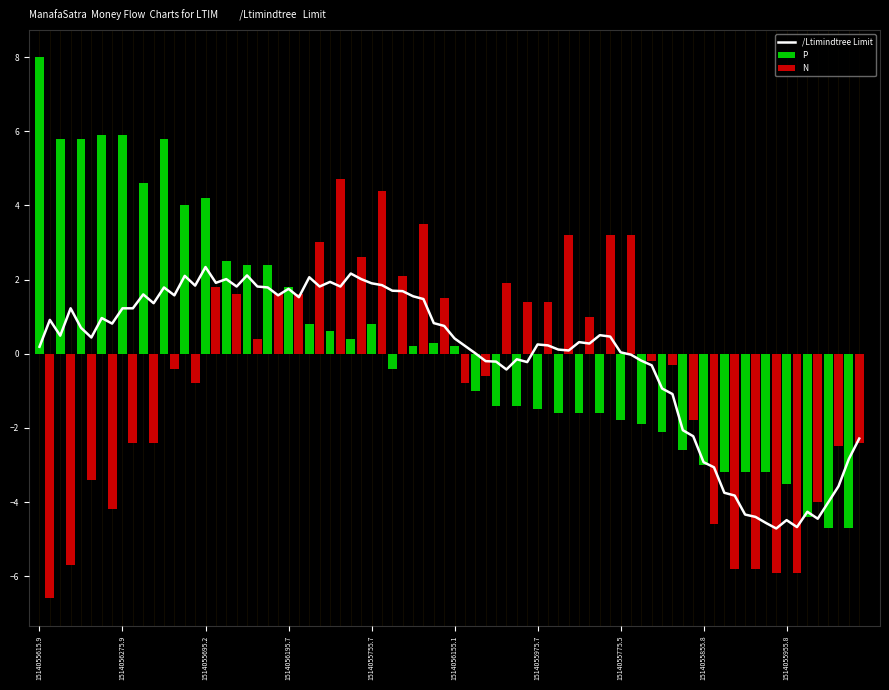

What is the average value of the P series?

0.3